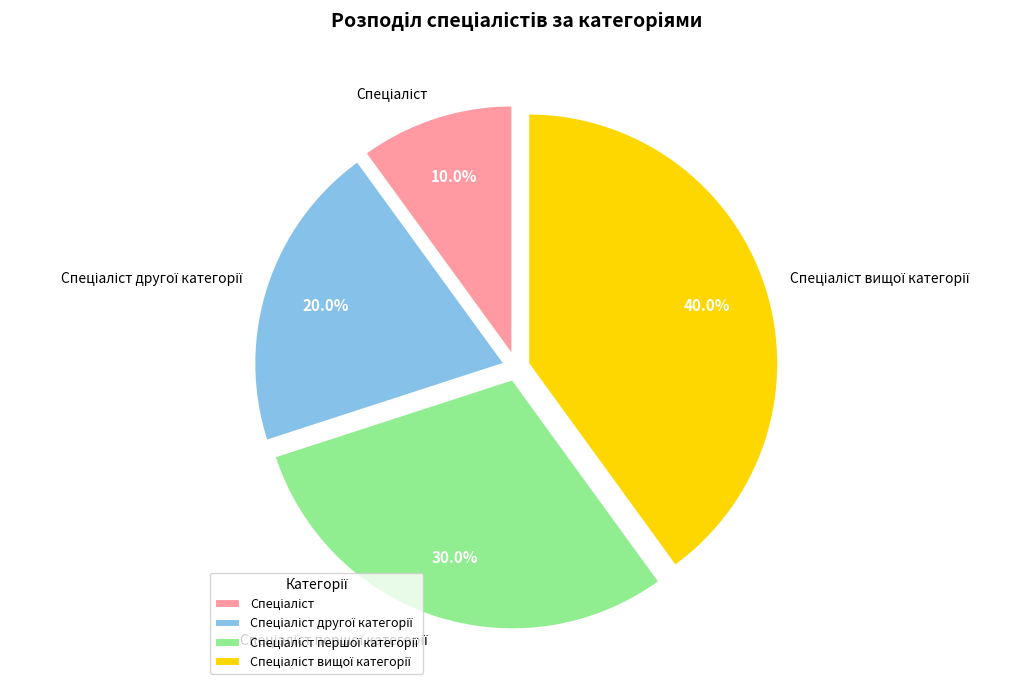

Is there any slice that represents more than half of the pie?

No